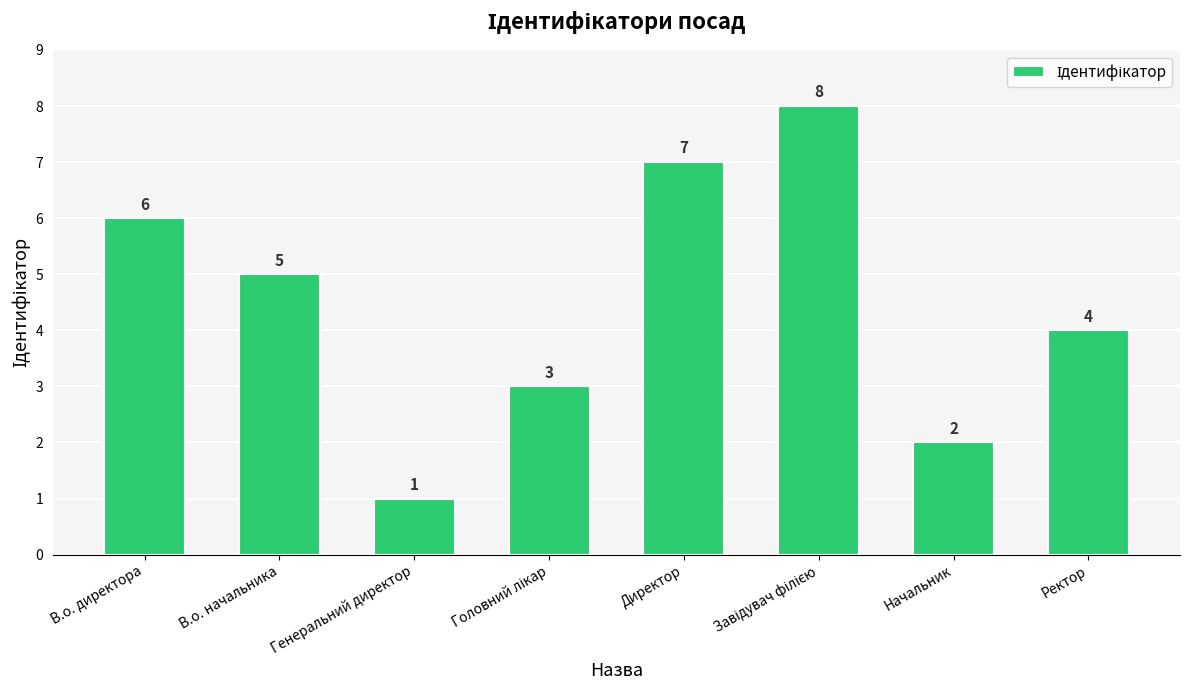

Approximately how many times larger is the value at Начальник compared to Генеральний директор?

2.0